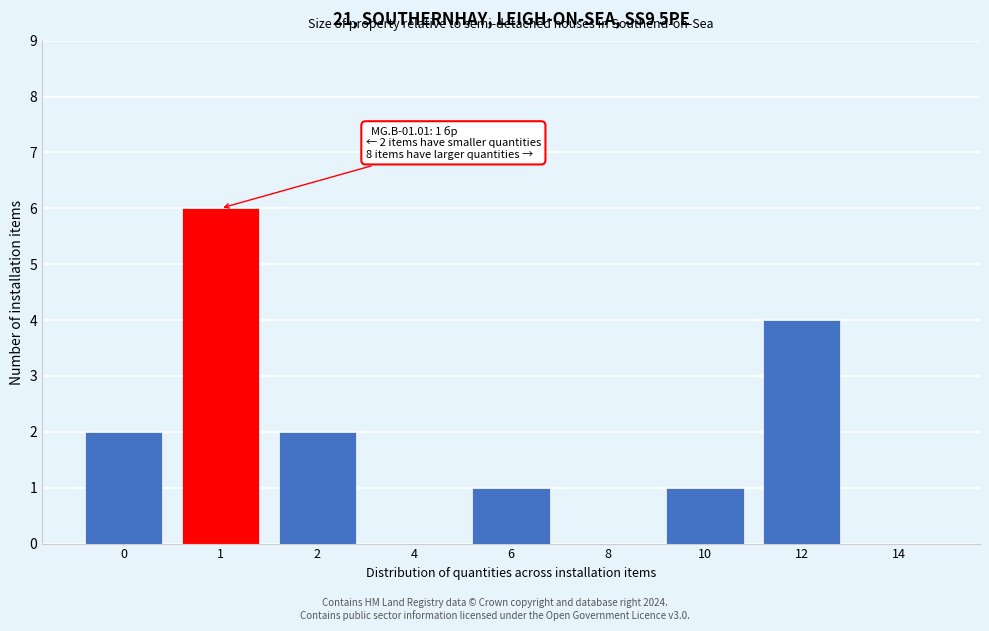

Reading left to right, transcribe all the data shown in this chart.

0=2	1=6	2=2	4=0	6=1	8=0	10=1	12=4	14=0